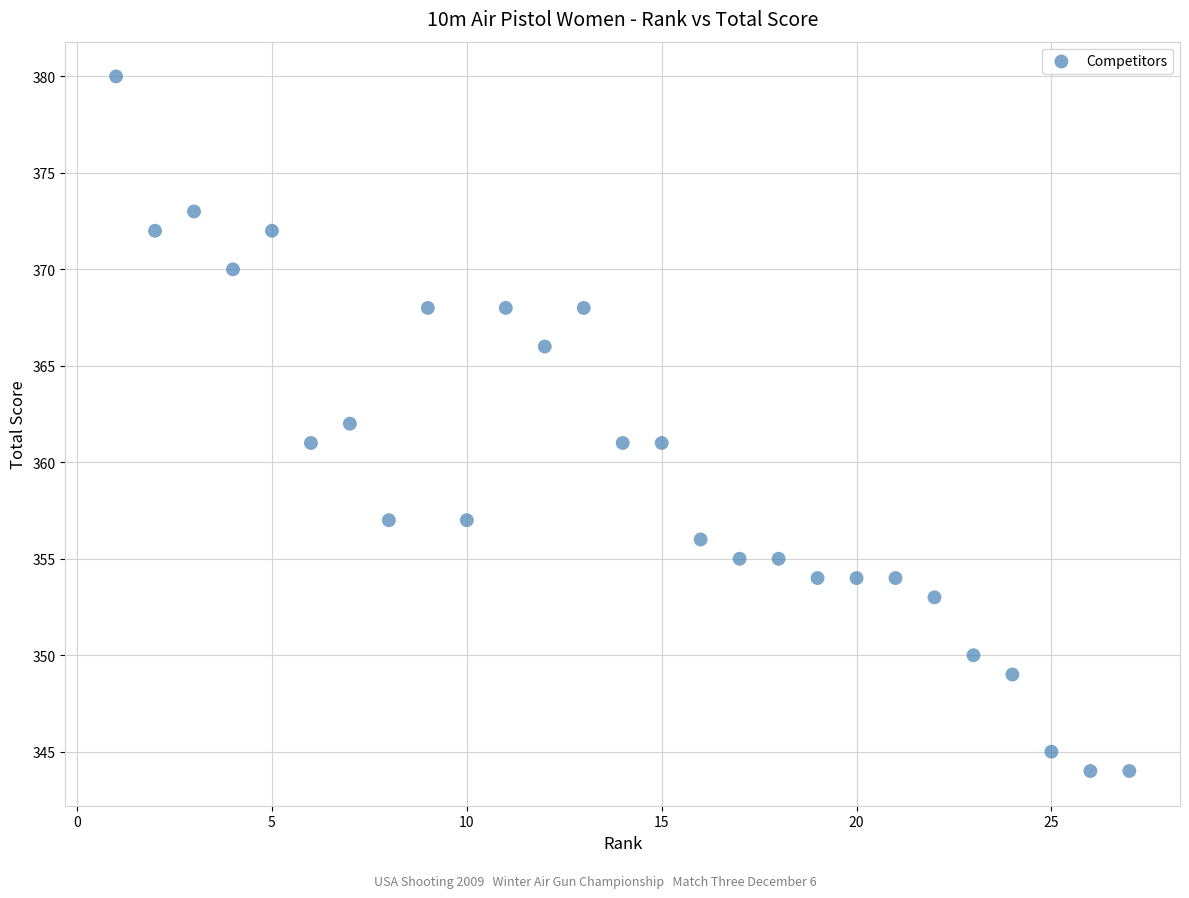

What is the range of X values (max minus min)?

26